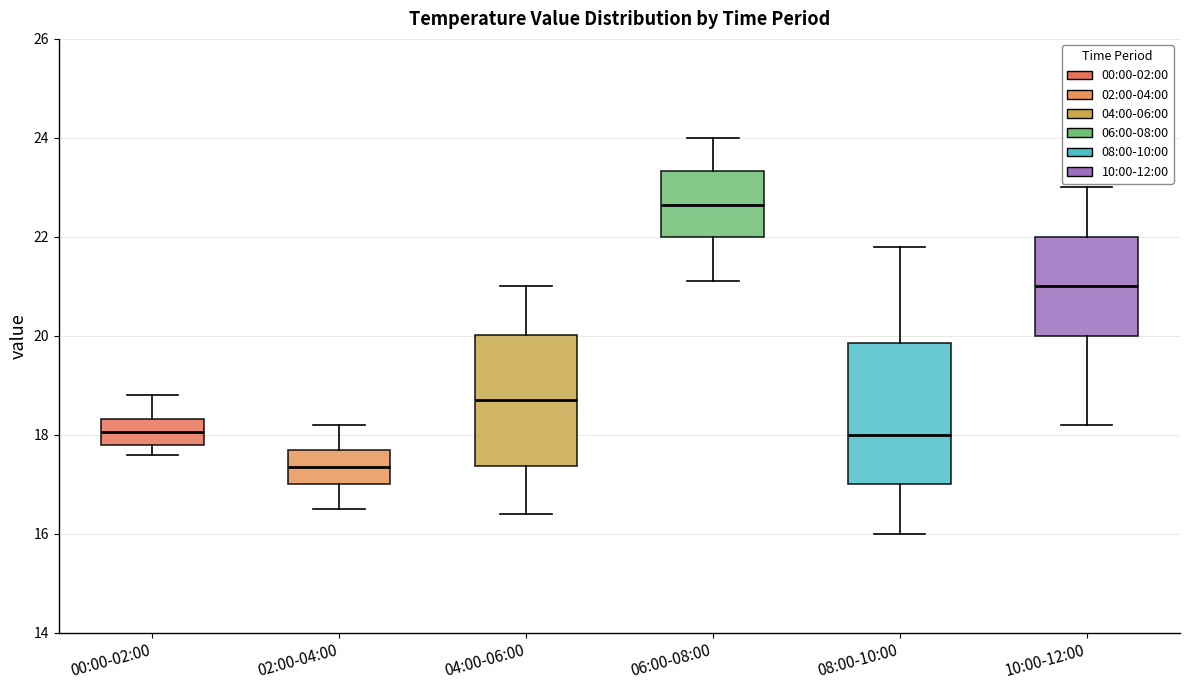

Reading left to right, read every box against the y-axis: the position of its median line, the range the box covers, and the ends of its whiskers. The values are not printed on the chart, so give them approximately, as read against the axis.

00:00-02:00: median 18.0, box 17.8 to 18.4, whiskers 17.6 to 18.8
02:00-04:00: median 17.4, box 17.0 to 17.8, whiskers 16.6 to 18.2
04:00-06:00: median 18.8, box 17.4 to 20.0, whiskers 16.4 to 21.0
06:00-08:00: median 22.6, box 22.0 to 23.4, whiskers 21.2 to 24.0
08:00-10:00: median 18.0, box 17.0 to 19.8, whiskers 16.0 to 21.8
10:00-12:00: median 21.0, box 20.0 to 22.0, whiskers 18.2 to 23.0